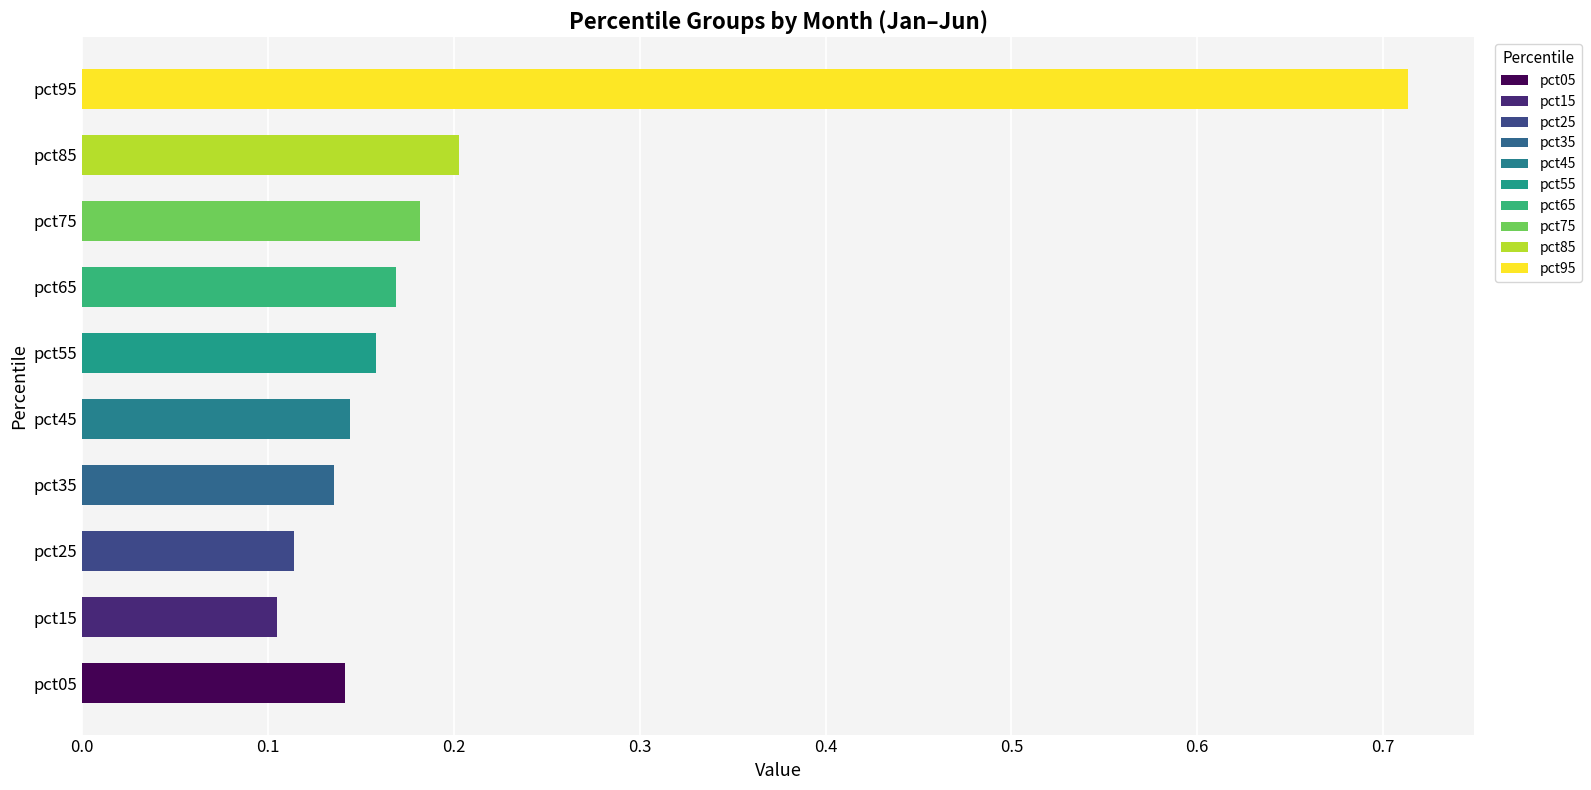

The chart shows a value of 0.2 at pct45. True or false?

False